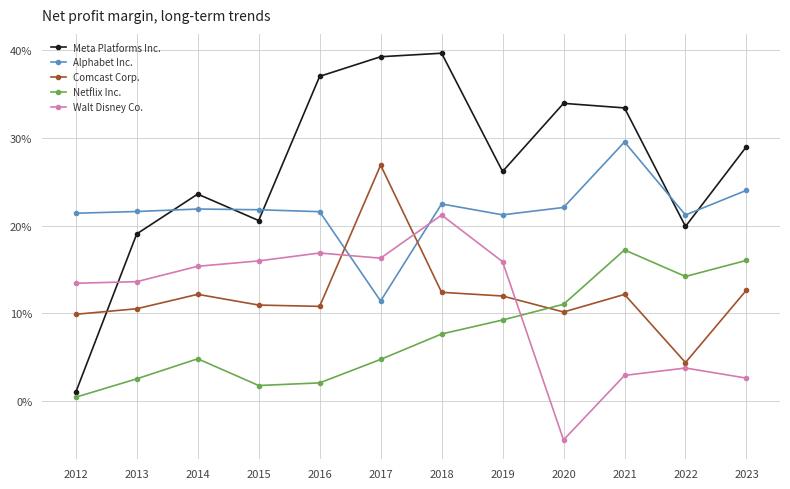

Is this an area chart (filled region under the line)?

No